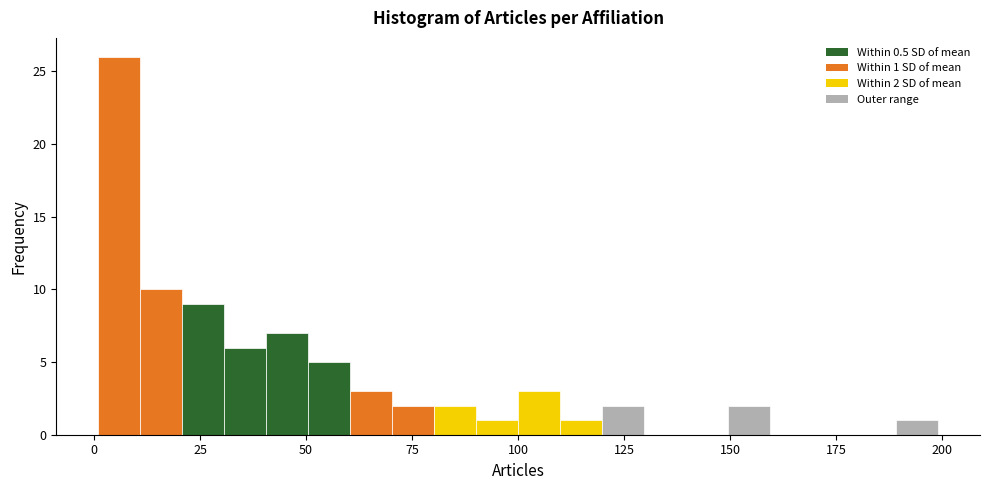

Read against the x-axis, roughly where is the centre of the tallest bar?

5